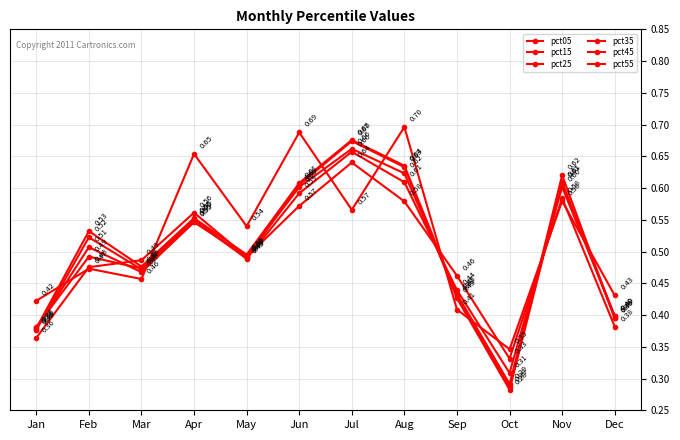

Reading right to left, list all the values displayed in this chart.

pct05: Dec=0.4	Nov=0.6	Oct=0.3	Sep=0.4	Aug=0.7	Jul=0.6	Jun=0.7	May=0.5	Apr=0.7	Mar=0.5	Feb=0.5	Jan=0.4
pct15: Dec=0.4	Nov=0.6	Oct=0.3	Sep=0.5	Aug=0.6	Jul=0.6	Jun=0.6	May=0.5	Apr=0.6	Mar=0.5	Feb=0.5	Jan=0.4
pct25: Dec=0.4	Nov=0.6	Oct=0.3	Sep=0.4	Aug=0.6	Jul=0.7	Jun=0.6	May=0.5	Apr=0.6	Mar=0.5	Feb=0.5	Jan=0.4
pct35: Dec=0.4	Nov=0.6	Oct=0.3	Sep=0.4	Aug=0.6	Jul=0.7	Jun=0.6	May=0.5	Apr=0.5	Mar=0.5	Feb=0.5	Jan=0.4
pct45: Dec=0.4	Nov=0.6	Oct=0.3	Sep=0.4	Aug=0.6	Jul=0.7	Jun=0.6	May=0.5	Apr=0.5	Mar=0.5	Feb=0.5	Jan=0.4
pct55: Dec=0.4	Nov=0.6	Oct=0.3	Sep=0.4	Aug=0.6	Jul=0.7	Jun=0.6	May=0.5	Apr=0.6	Mar=0.5	Feb=0.5	Jan=0.4